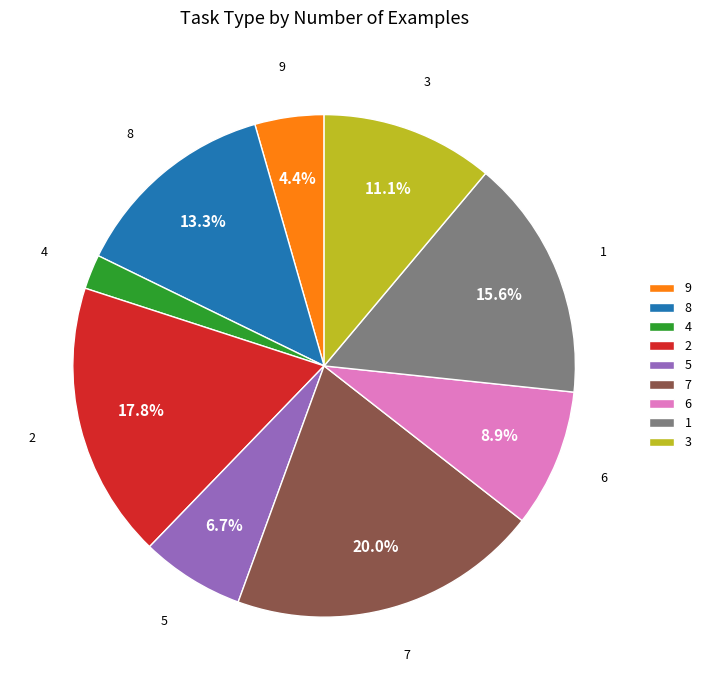

Does 1 account for over 50% of the chart?

No